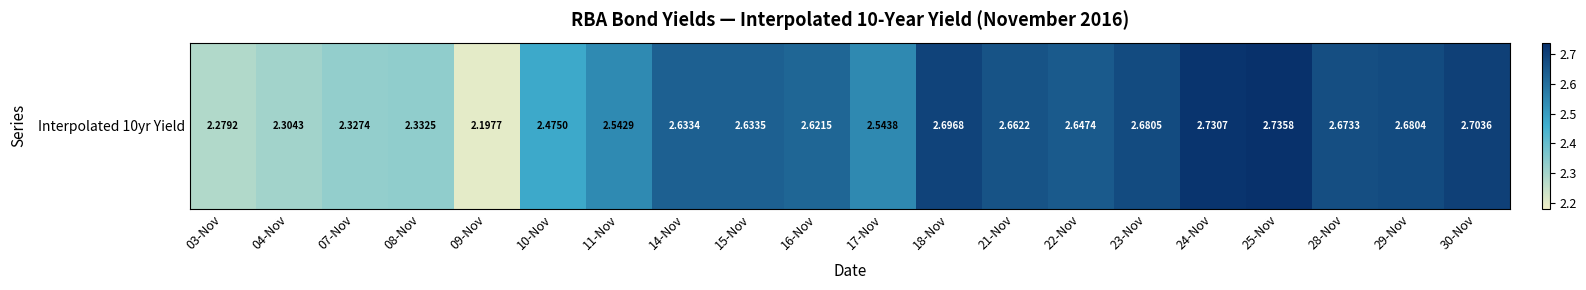

What is the difference between the second highest and second lowest values?

0.5